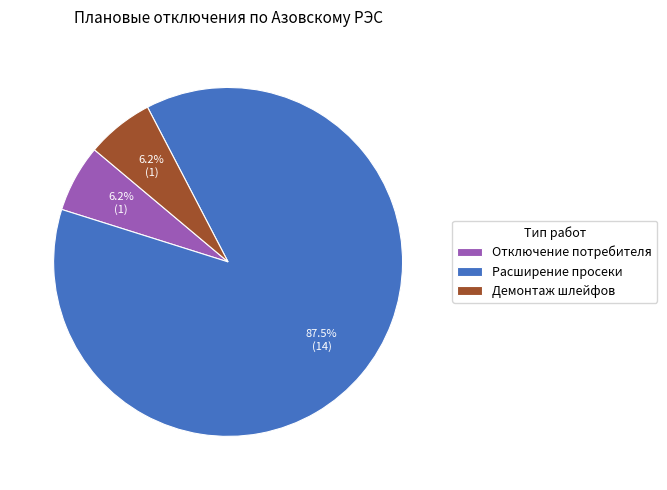

To the nearest percent, what percentage of the pie is Демонтаж шлейфов?

6%